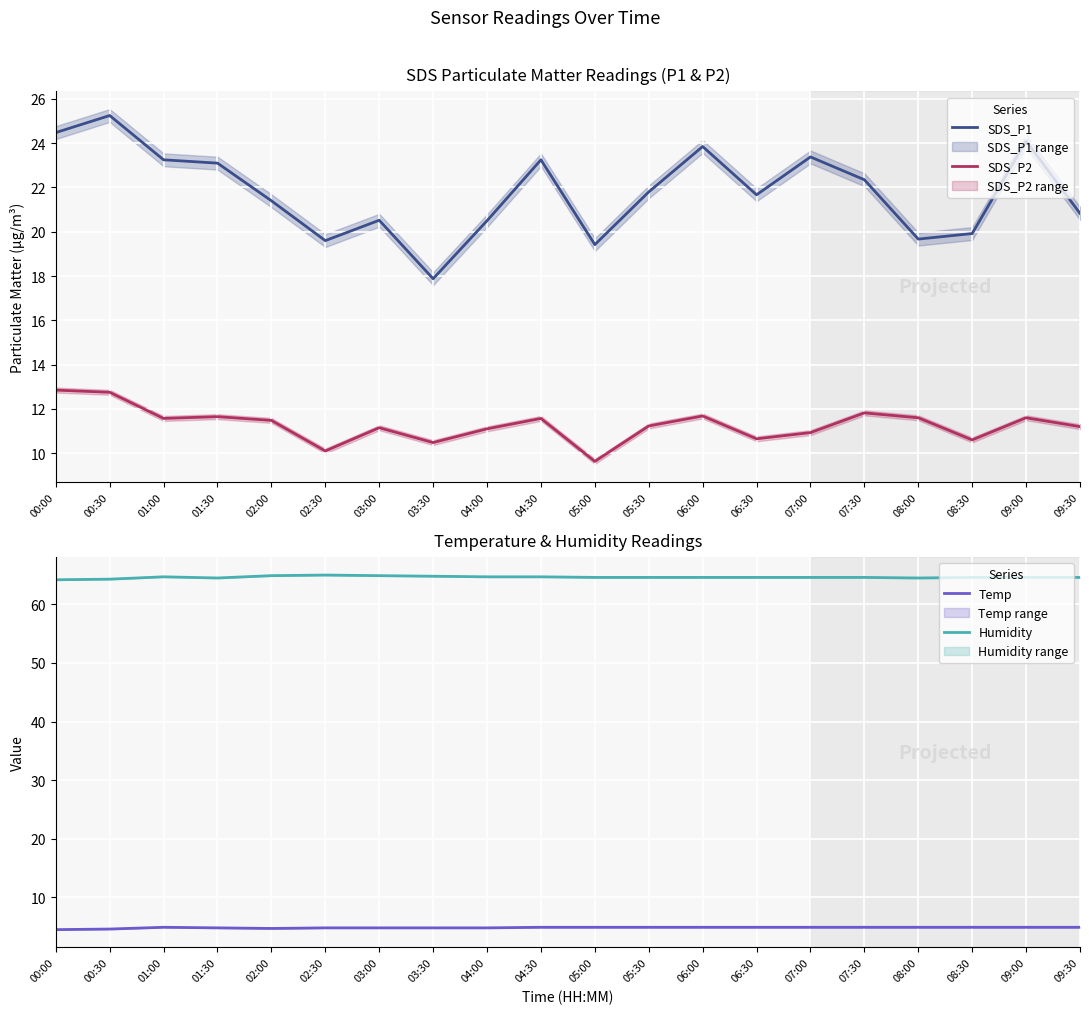

Where is the first local minimum for SDS_P1?

02:30